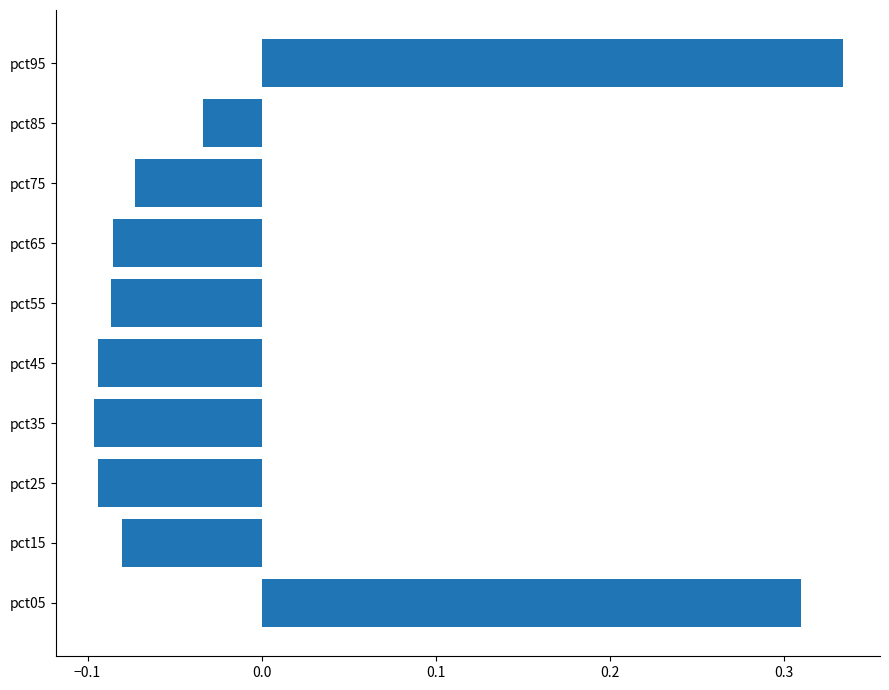

Which category has the highest value across all series?

pct95